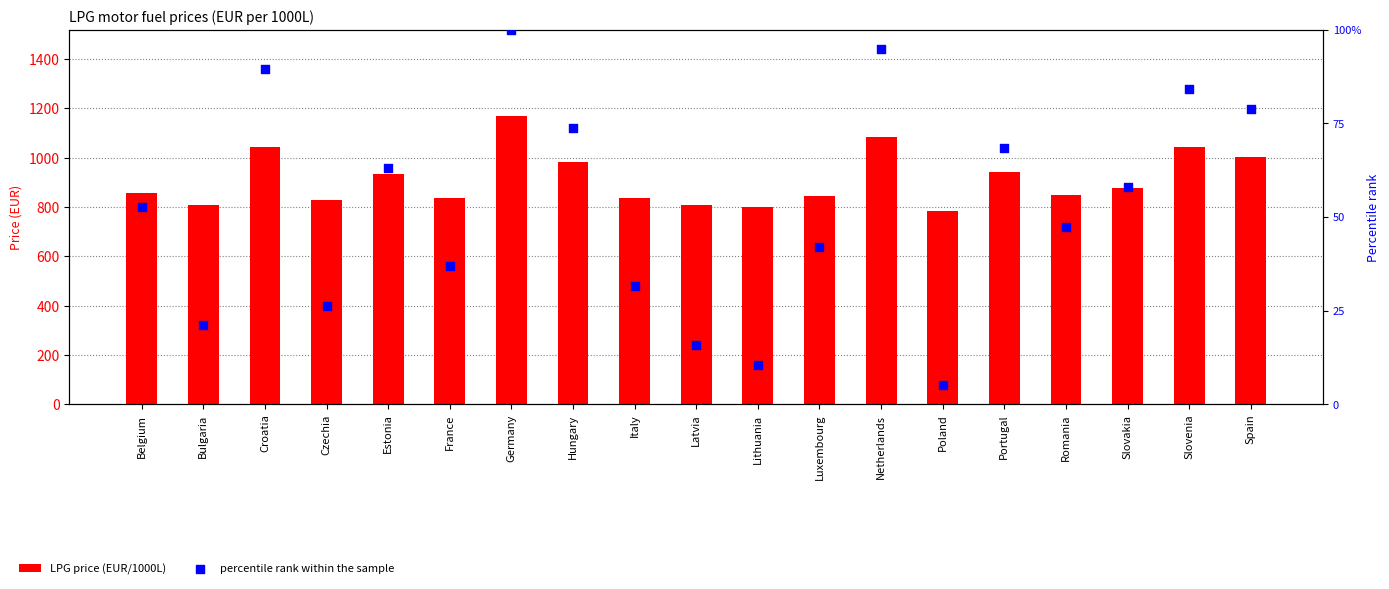

What are all the series names shown in the legend?

LPG price (EUR/1000L), percentile rank within the sample